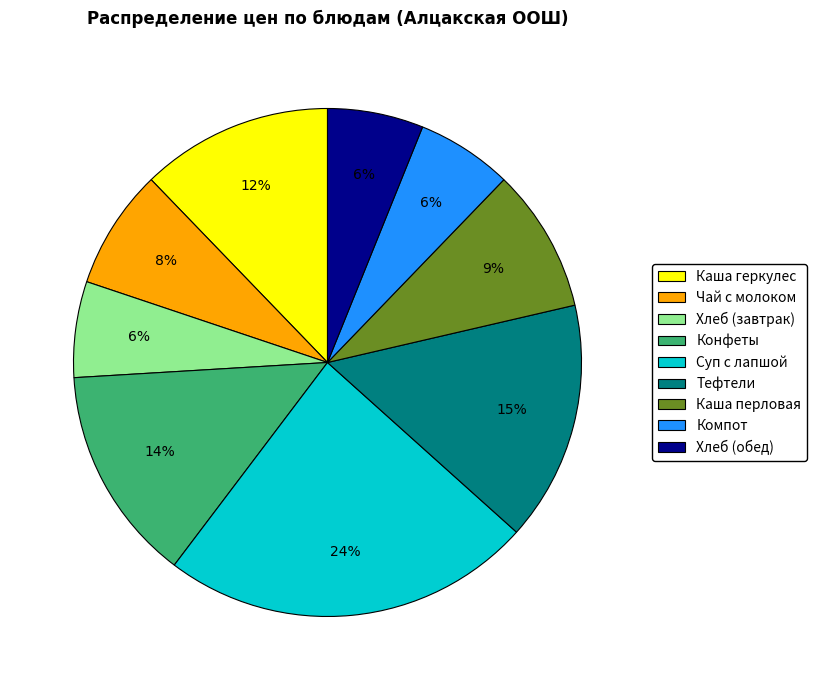

Does Суп с лапшой represent more than half of the total?

No